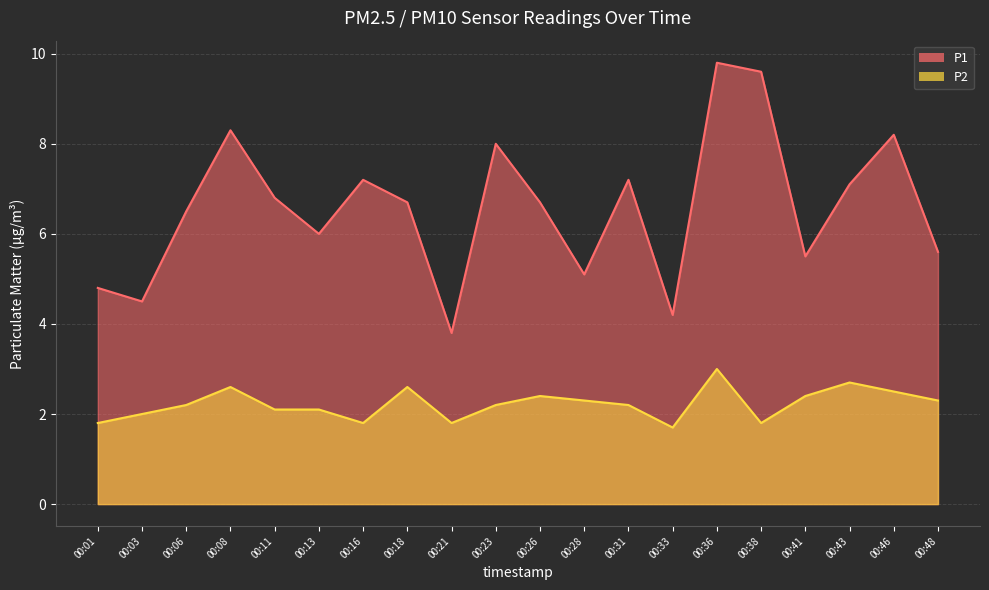

True or false: P2 has more than 2 interior local peaks.

True